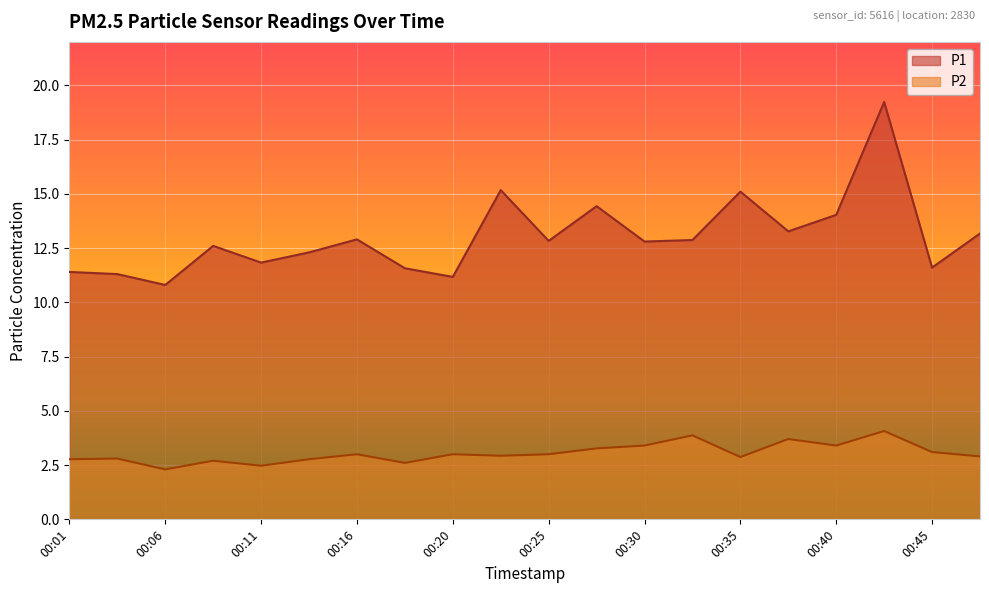

What is the average value of the P2 series?

3.0